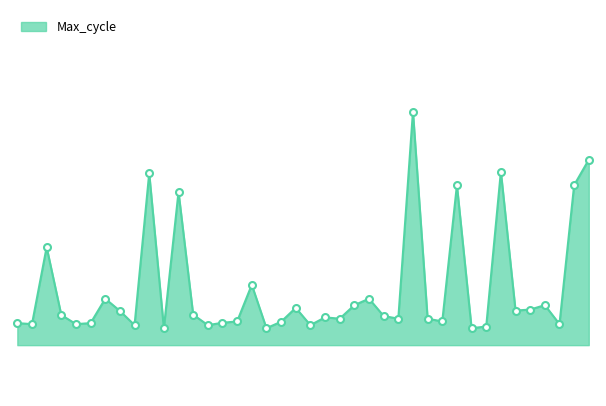

Does the chart display data point markers on the line(s)?

No